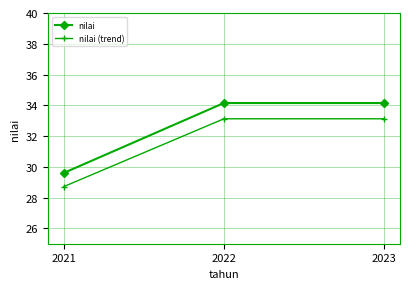

Where does the nilai series first go above 34?

2022